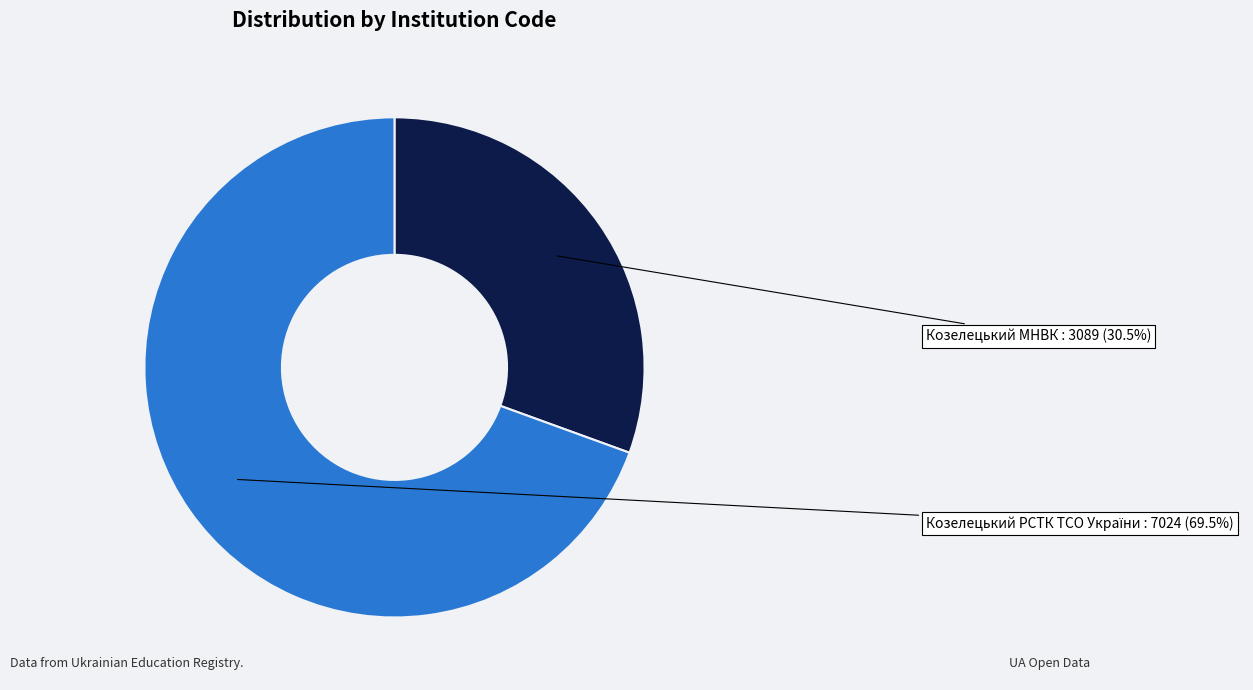

What portion of the pie excludes Козелецький МНВК?

69.5%